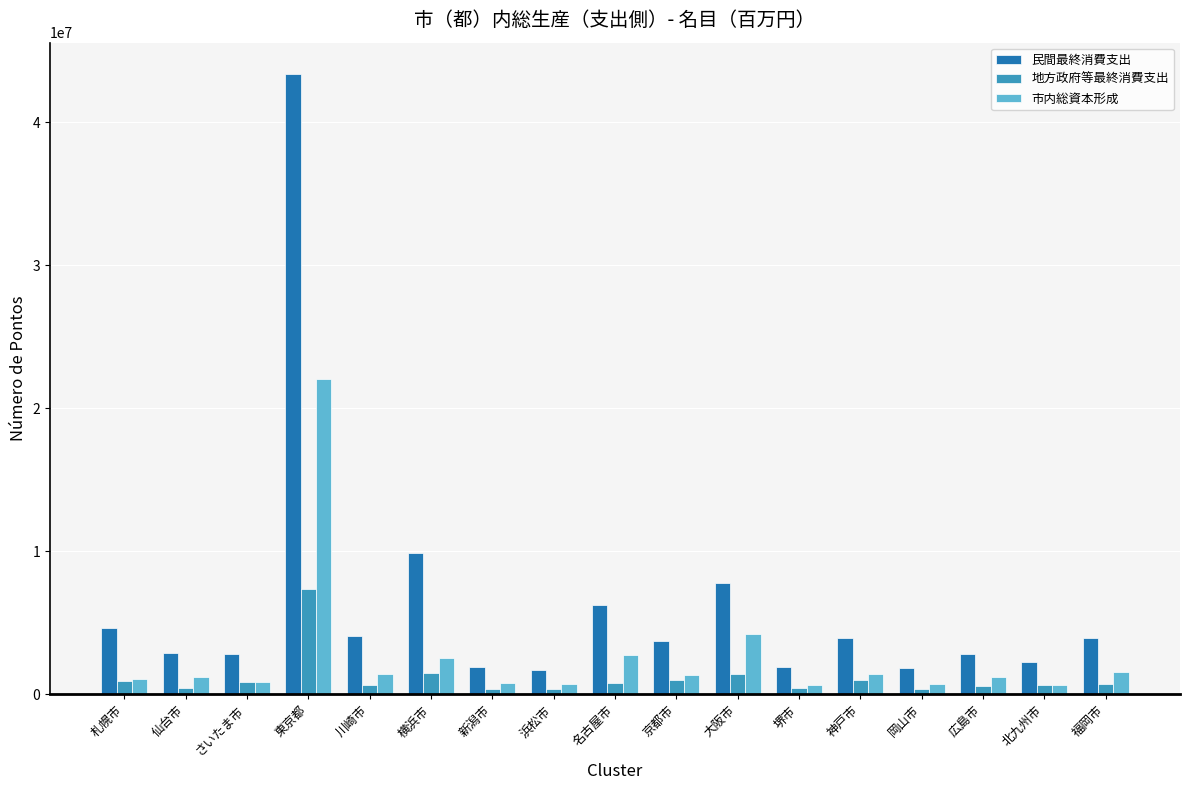

What is the average value of the 市内総資本形成 series?

2662292